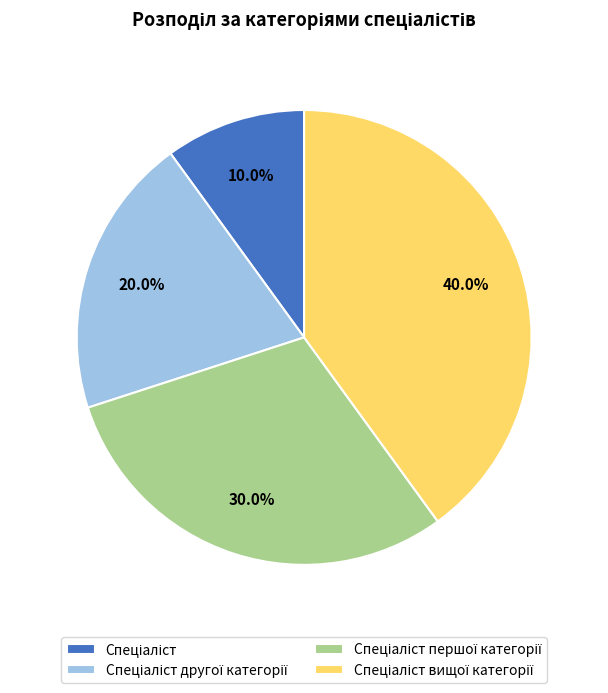

Does any single category account for the majority?

No